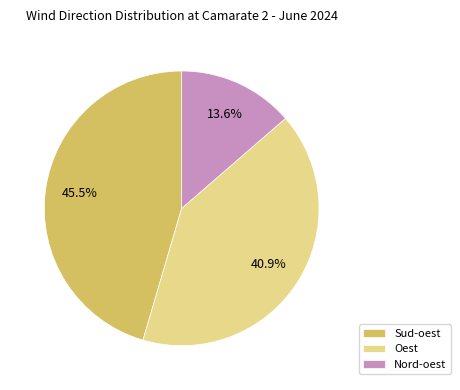

What is the largest slice in the pie chart?

Sud-oest